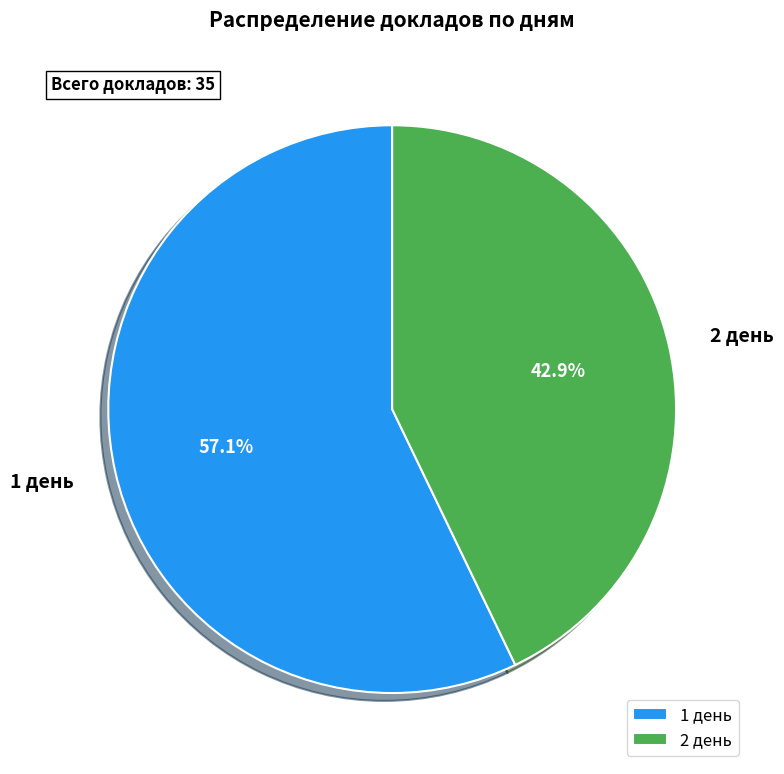

Count the number of slices in the pie.

2